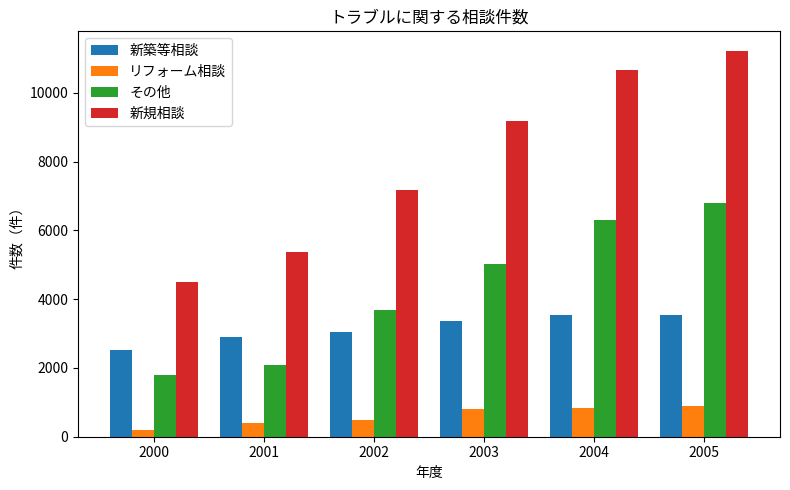

What is the average value of the 新規相談 series?

8023